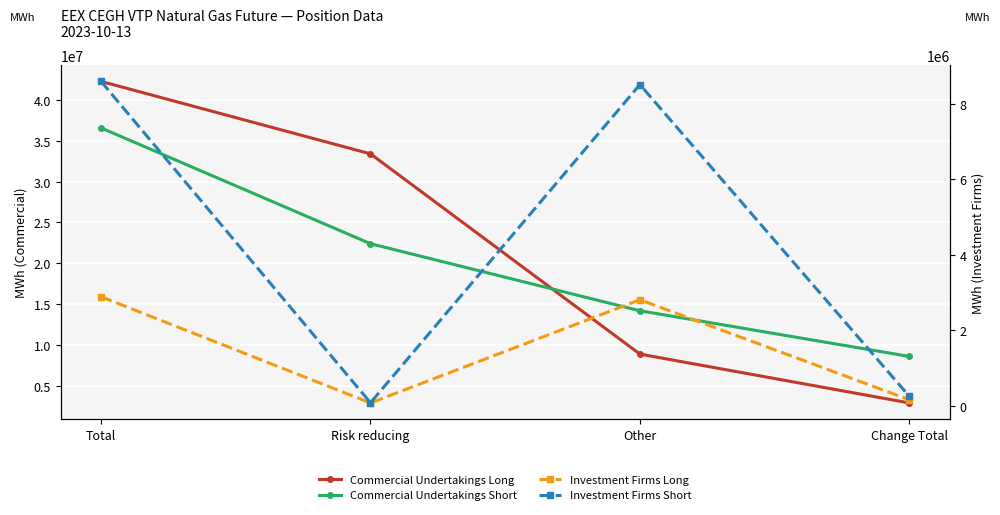

Reading left to right, transcribe all the data shown in this chart.

Commercial Undertakings Long: Total=42287072	Risk reducing=33412201	Other=8874871	Change Total=2889456
Commercial Undertakings Short: Total=36586198	Risk reducing=22401532	Other=14184666	Change Total=8589634
Investment Firms Long: Total=2889456	Risk reducing=78790	Other=2810666	Change Total=163531
Investment Firms Short: Total=8589634	Risk reducing=84000	Other=8505634	Change Total=254684